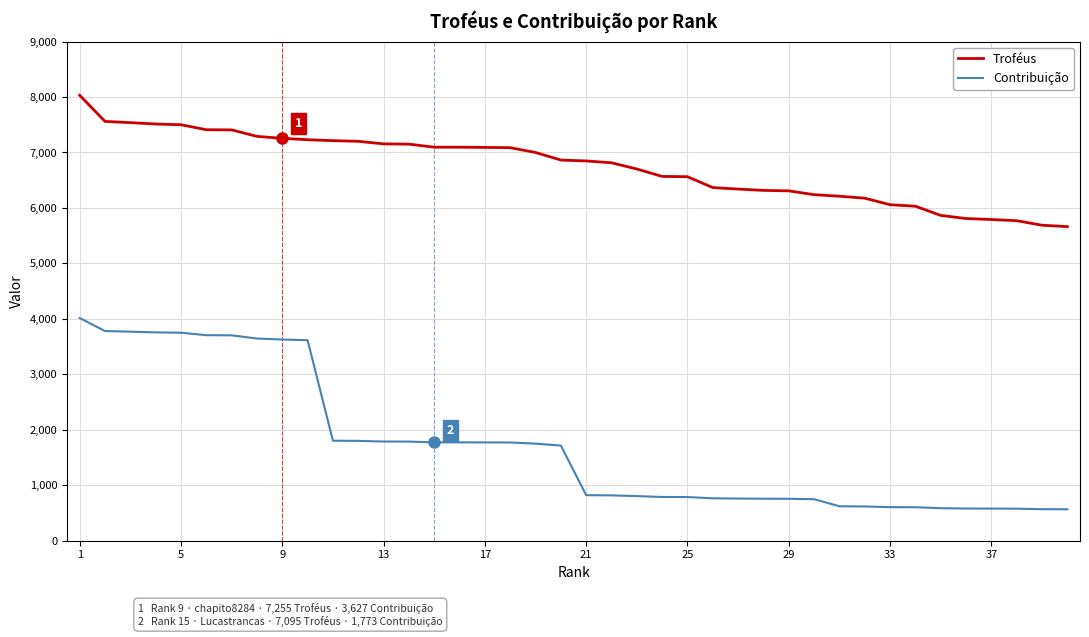

List the series in order of their overall mean, highest first.

Troféus, Contribuição